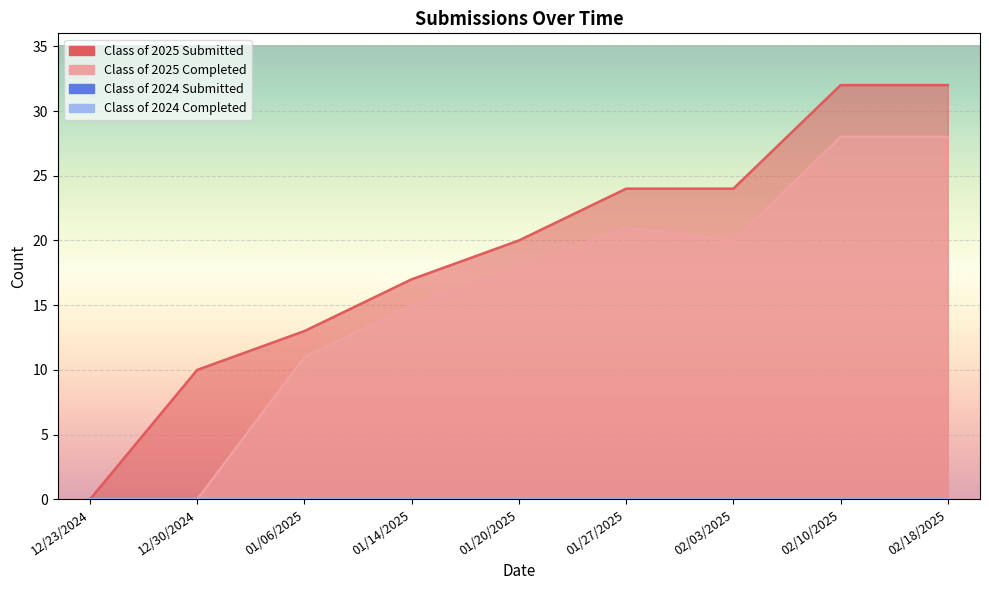

How many lines are shown in the chart?

2